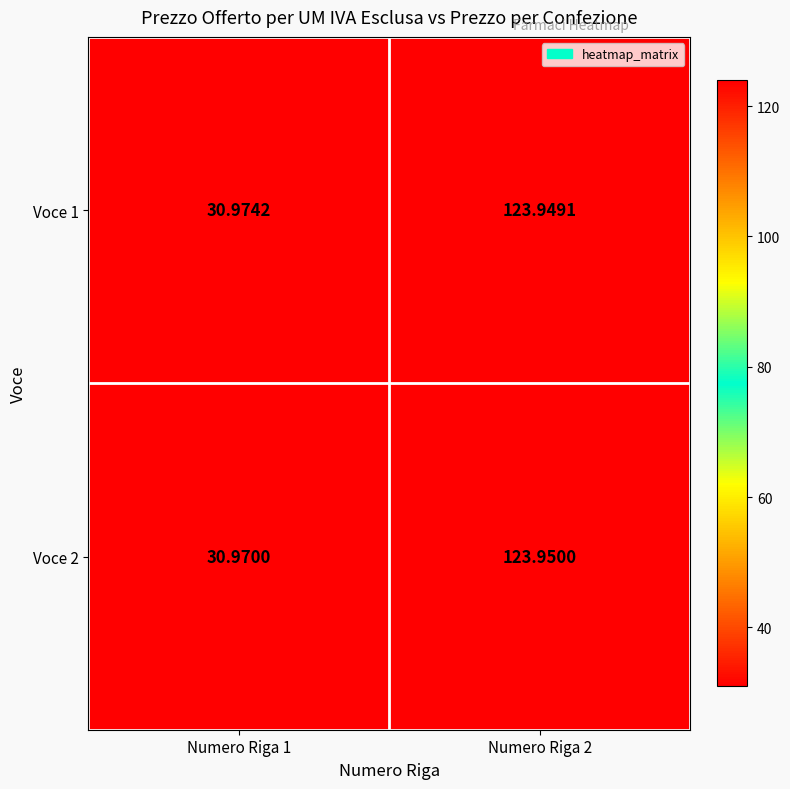

Is the value of Voce 1 at Numero Riga 2 greater than the value of Voce 2 at Numero Riga 2?

No